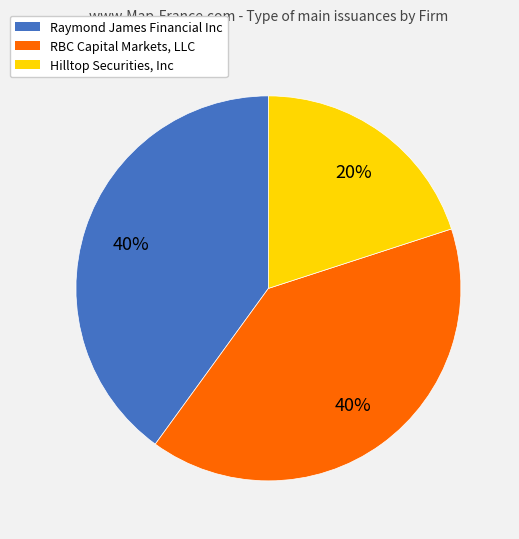

To the nearest percent, what percentage of the pie is Raymond James Financial Inc?

40%